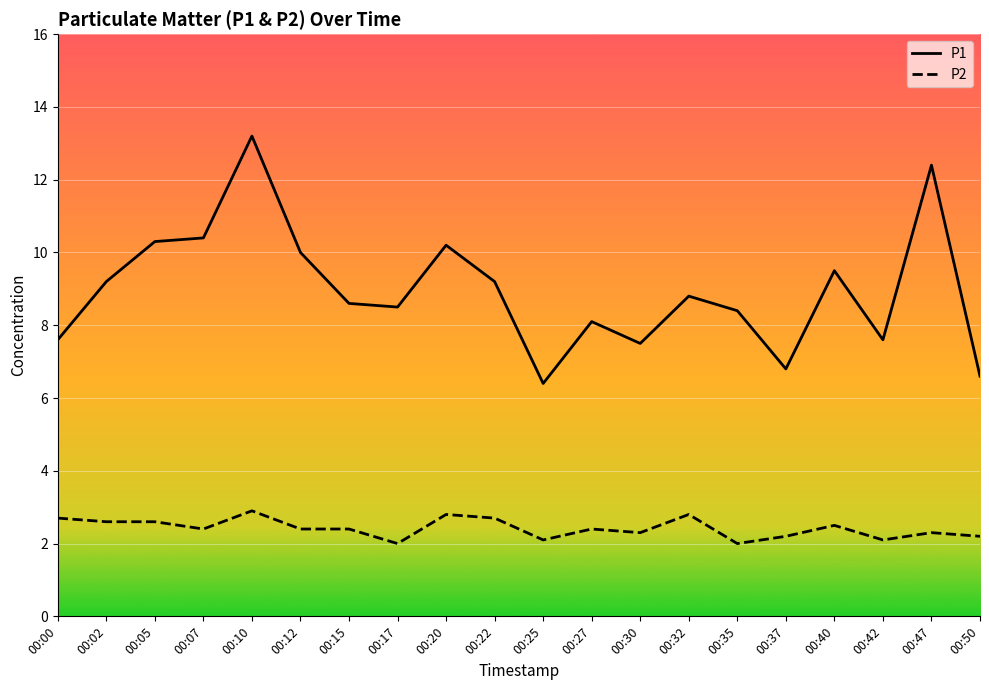

At which category is the sum across all series the highest?

00:10